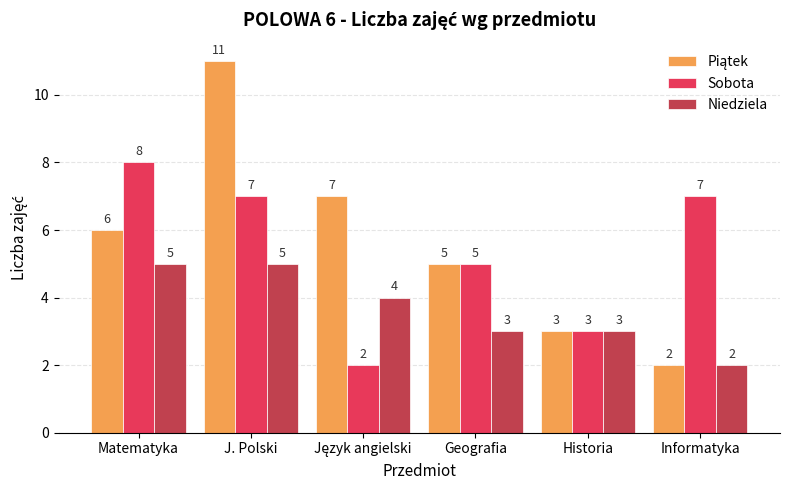

Is the value of Sobota at Geografia greater than the value of Niedziela at Informatyka?

Yes